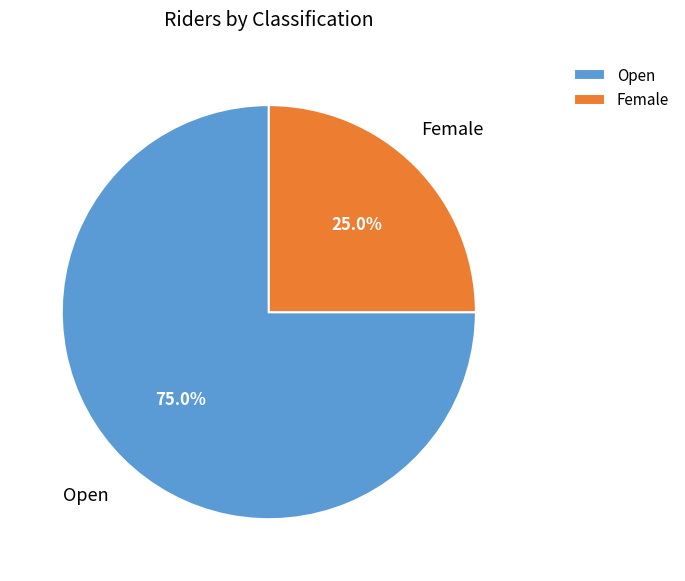

Which slice is the largest?

Open